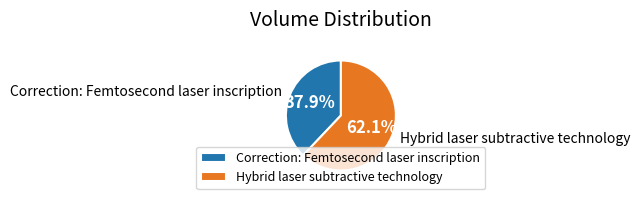

What percentage is the Hybrid laser subtractive technology slice, to the nearest percent?

62%